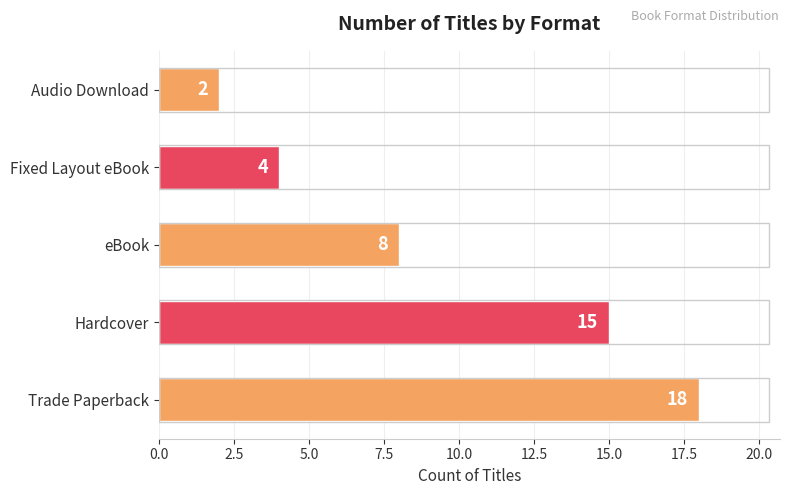

Rank the categories by value from highest to lowest.

Trade Paperback, Hardcover, eBook, Fixed Layout eBook, Audio Download